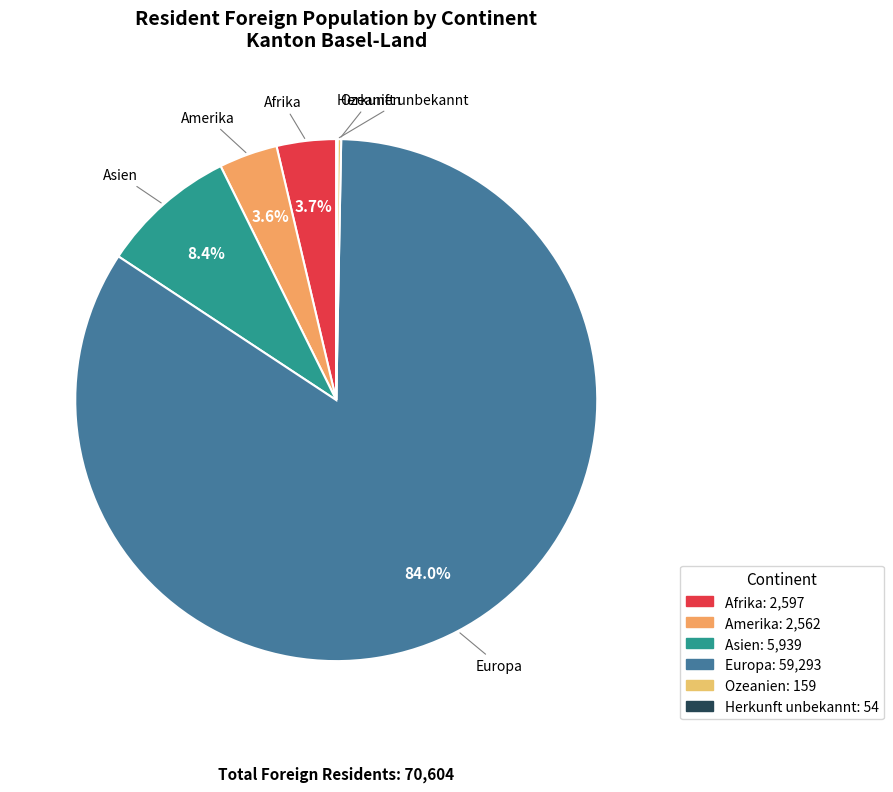

What percentage do Europa and Amerika together represent?

87.6%